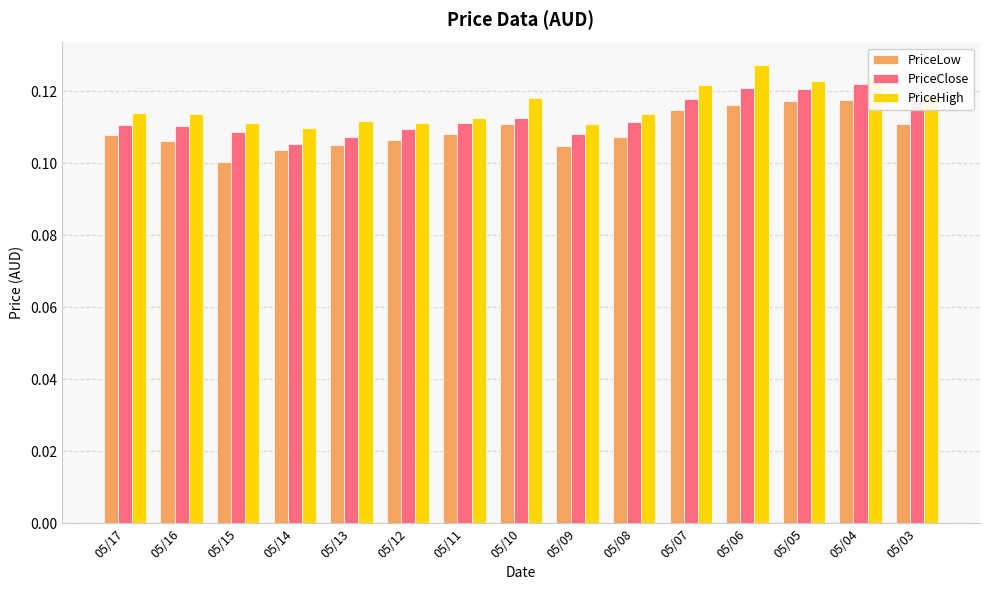

Count the PriceHigh values in the range 0 to 1.

15